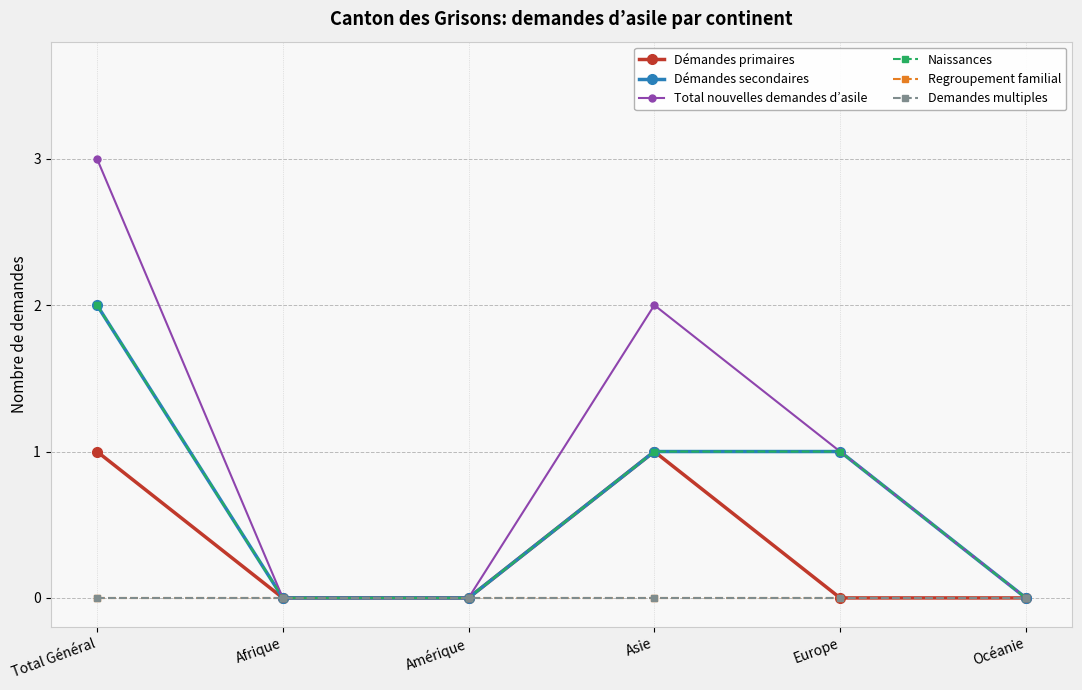

Rank the series at Afrique from highest to lowest value.

Démandes primaires, Démandes secondaires, Total nouvelles demandes d’asile, Naissances, Regroupement familial, Demandes multiples